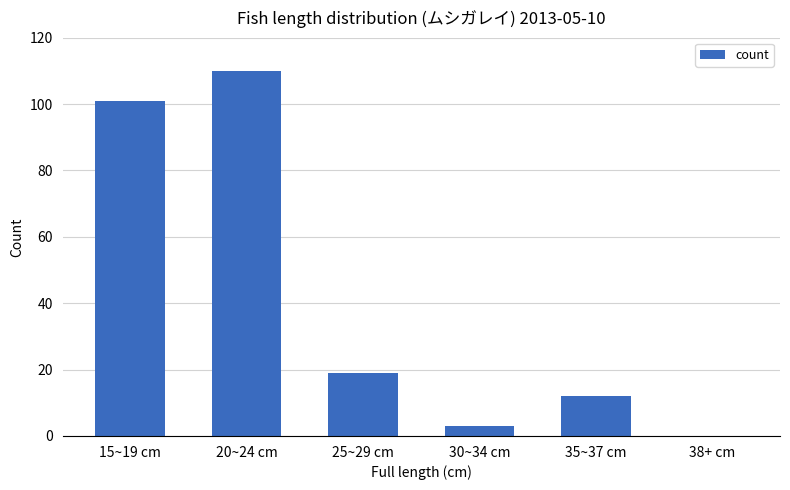

What is the average value?

41